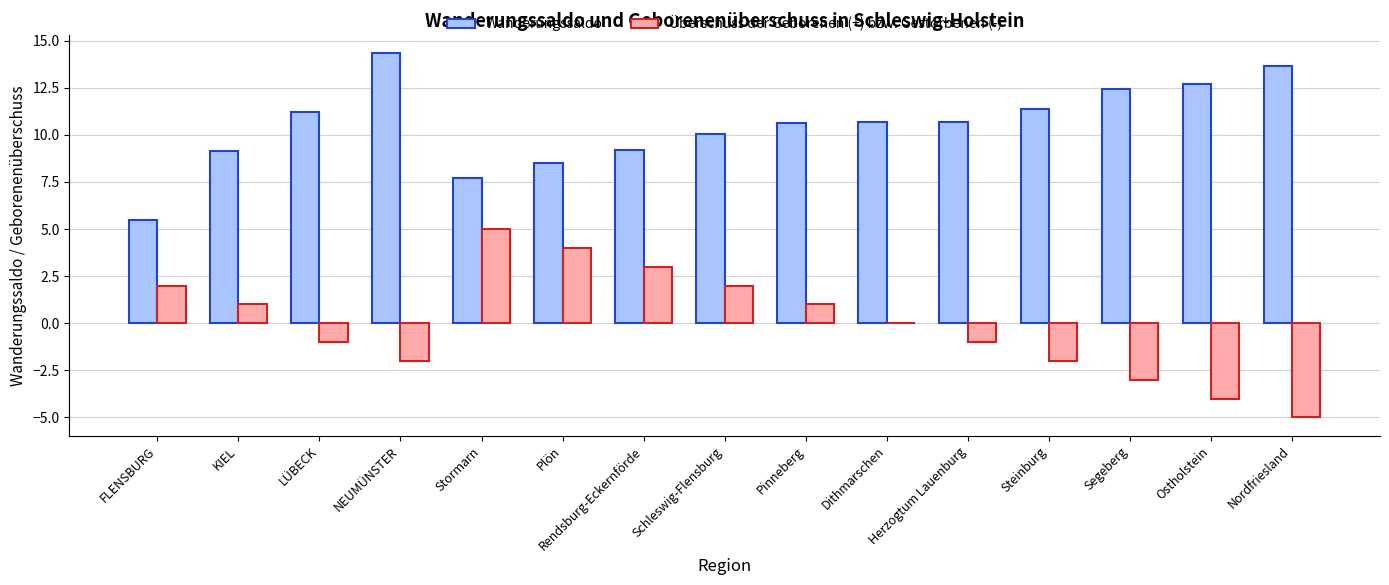

Does the chart contain stacked bars?

No